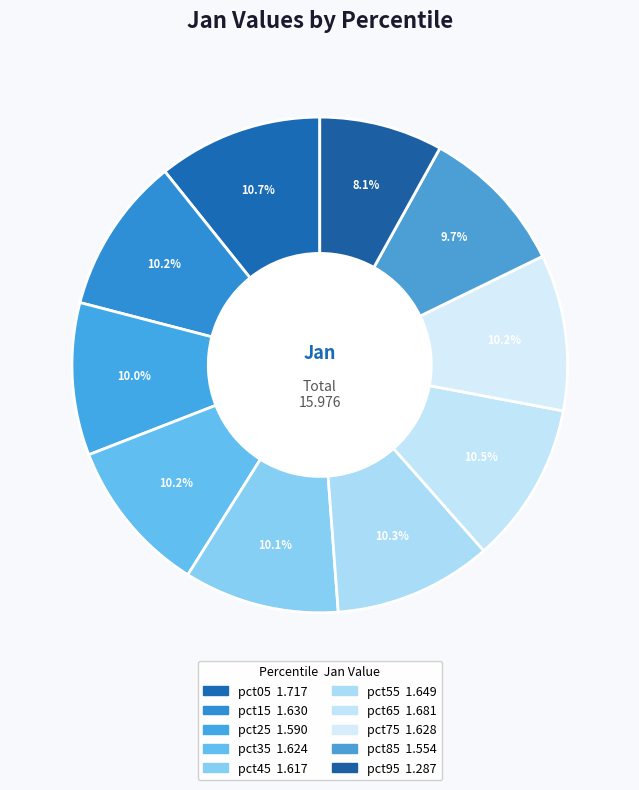

To the nearest percent, what is the average slice percentage?

10%